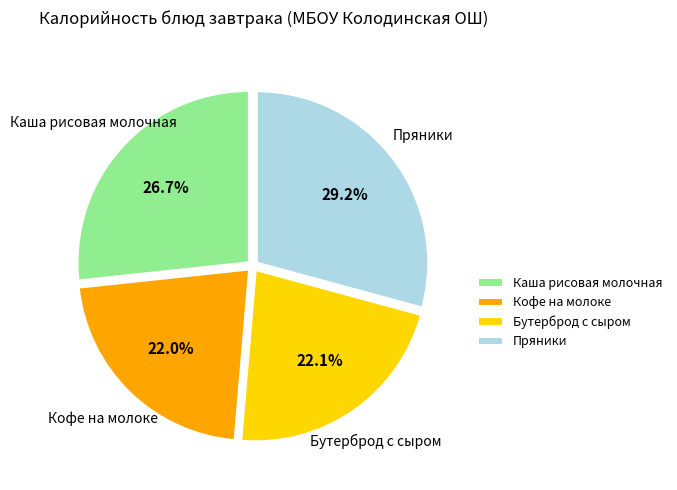

Is the sum of Каша рисовая молочная and Кофе на молоке greater than half?

No